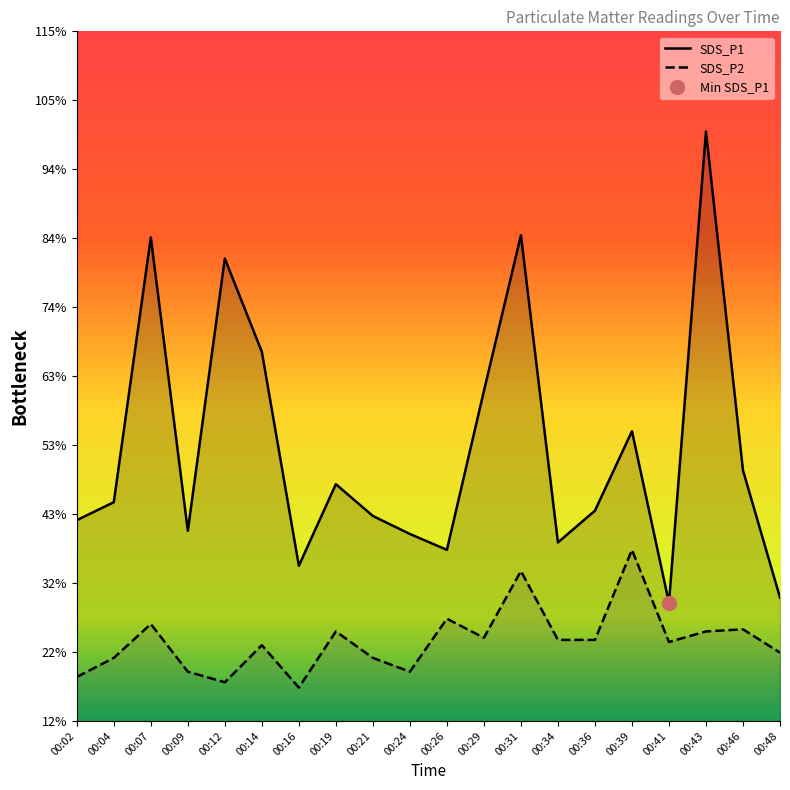

Rank the series by their average value, from lowest to highest.

SDS_P2, SDS_P1